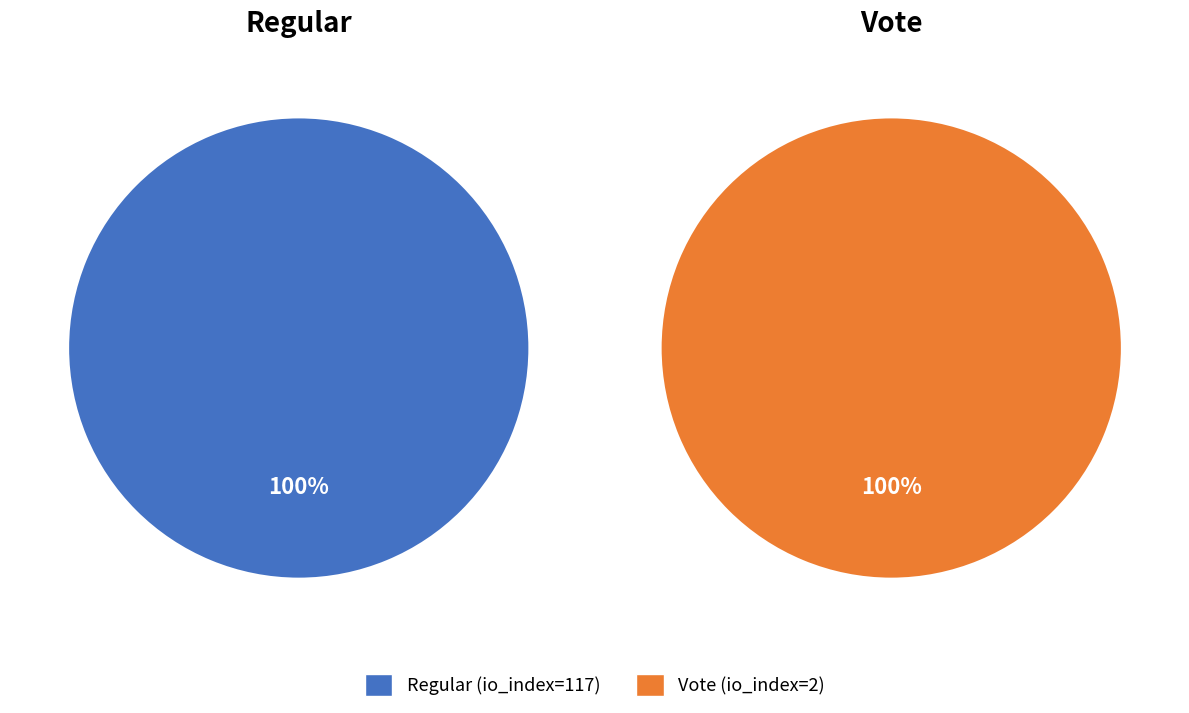

Count the number of slices in the pie.

2